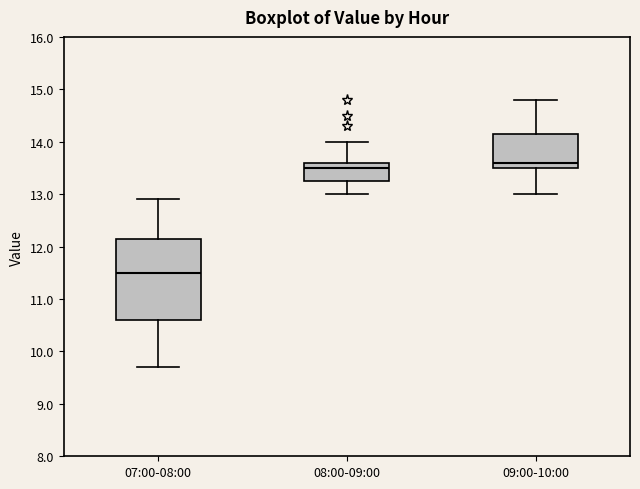

Where is the upper edge of the box for 07:00-08:00 on the y-axis? The values are not printed on the chart, so give them approximately, as read against the axis.

12.2